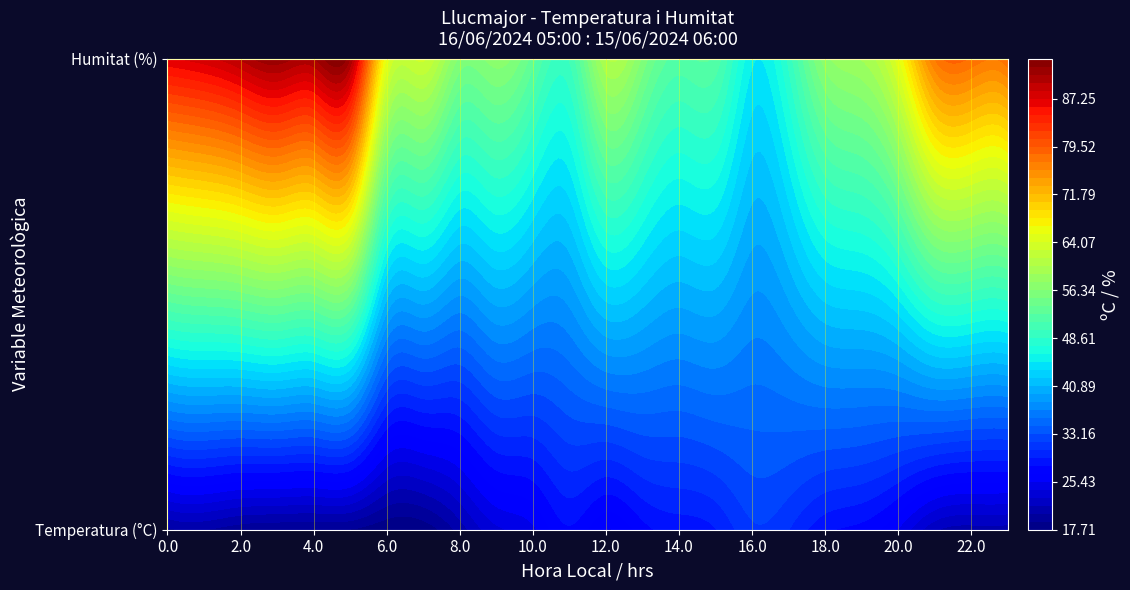

What is the difference between the Humitat values at 16:00 and 10:00?

8.0